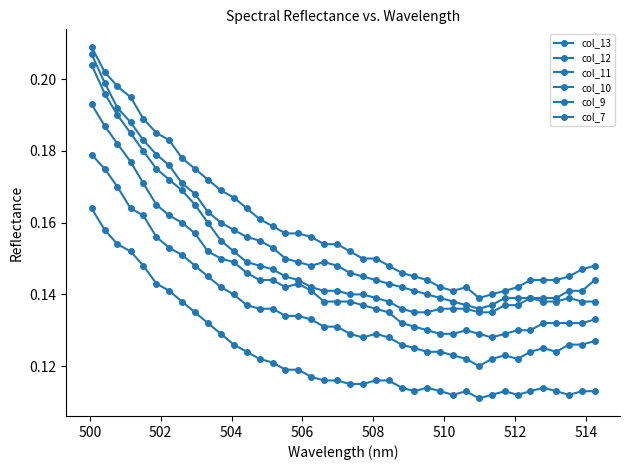

How many interior local peaks does the col_9 series have?

3